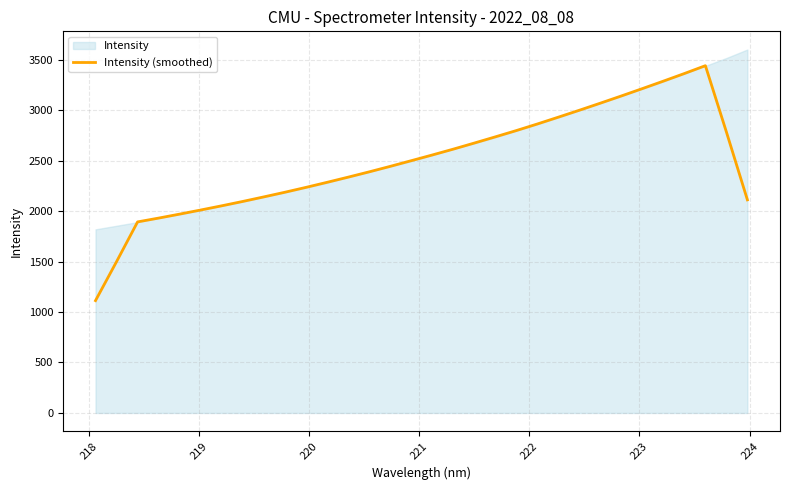

What is the highest value of the Intensity (smoothed) series?

3441.2